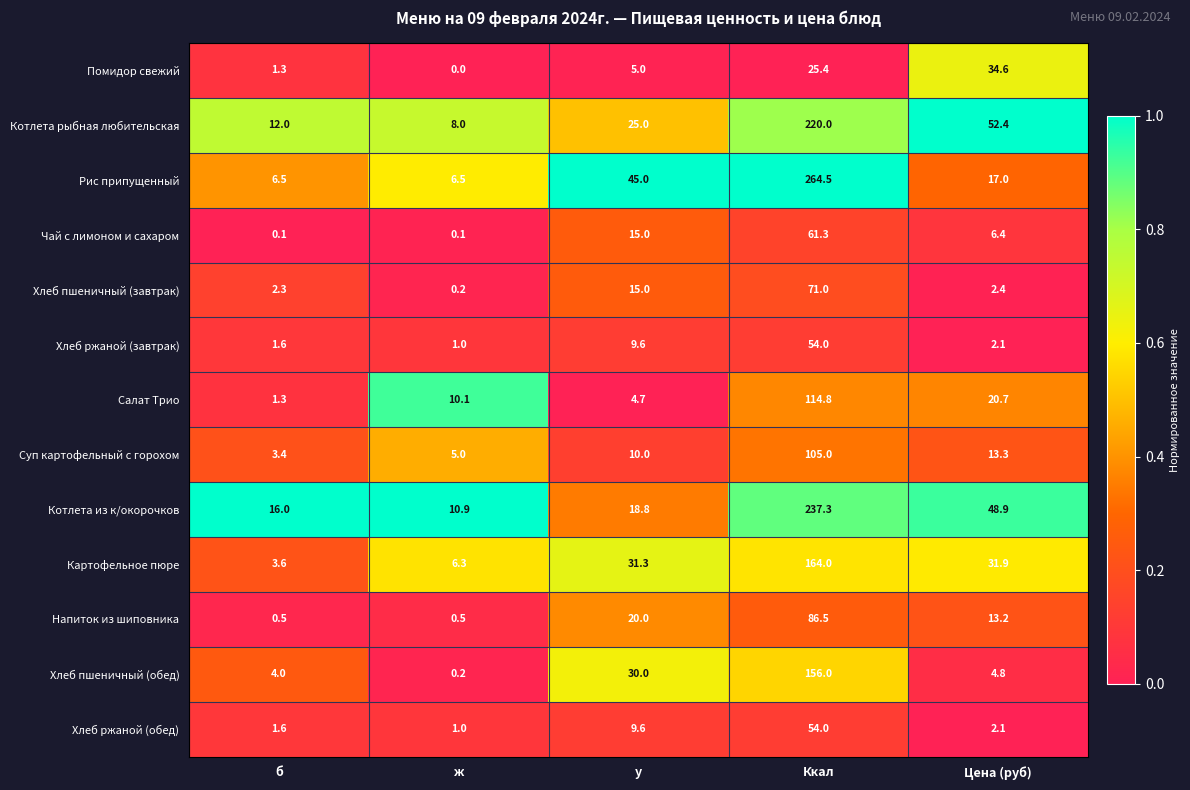

Which label corresponds to the smallest value in the chart?

ж